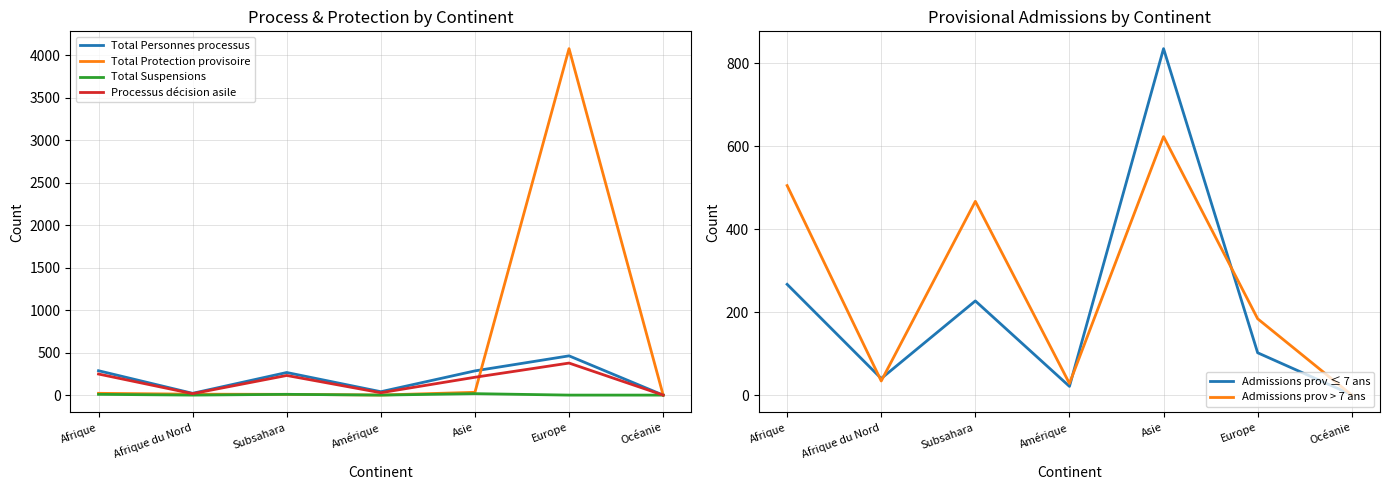

Which category has the lowest value in the Processus décision asile series?

Océanie